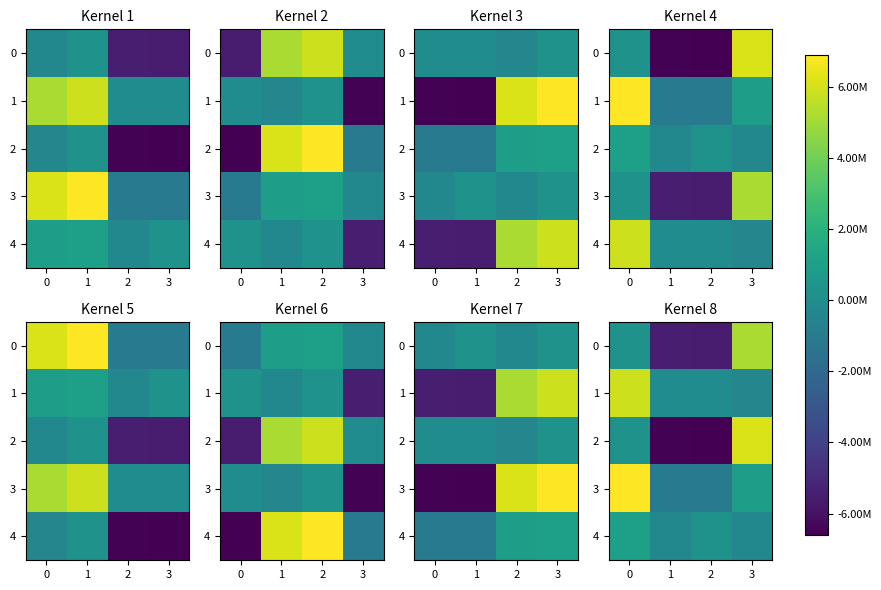

How many negative values does the 0 series have?

2